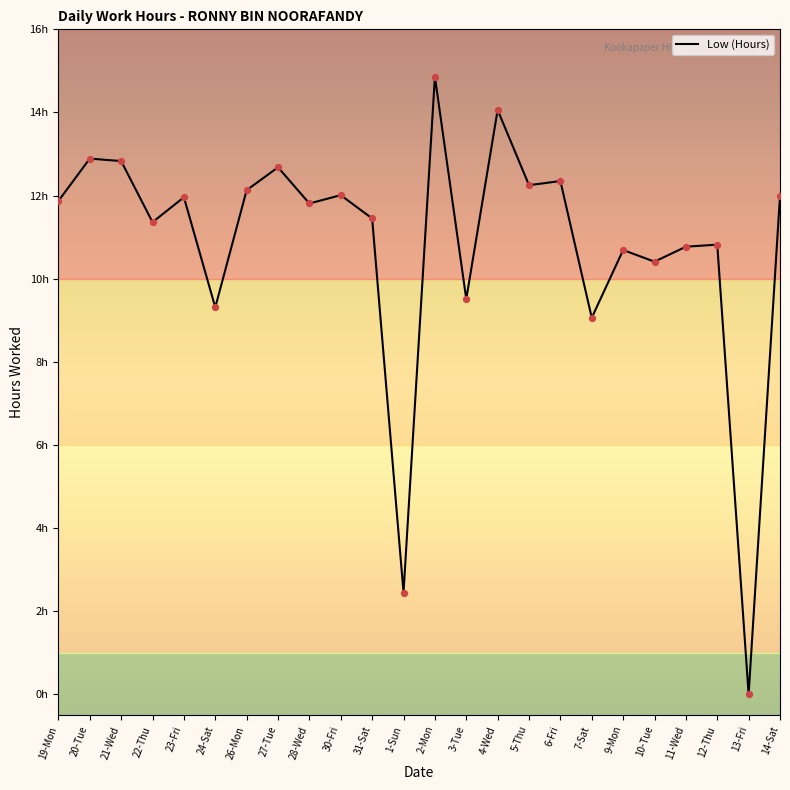

Between 28-Wed and 12-Thu, which is larger?

28-Wed